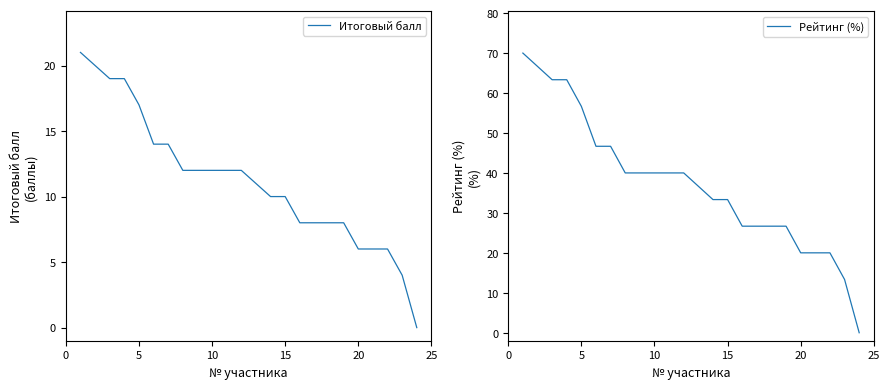

List the series in order of their peak value, highest first.

Рейтинг (%), Итоговый балл